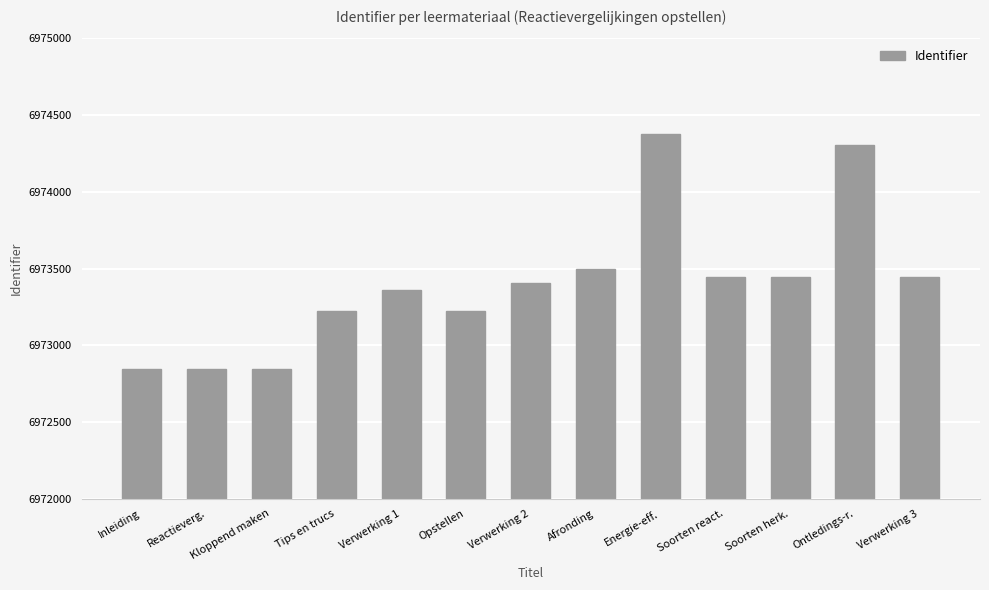

How many values are below 6973405?

6